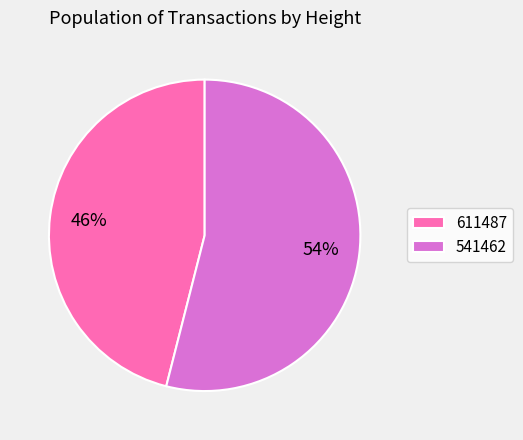

Does 611487 account for over 50% of the chart?

No